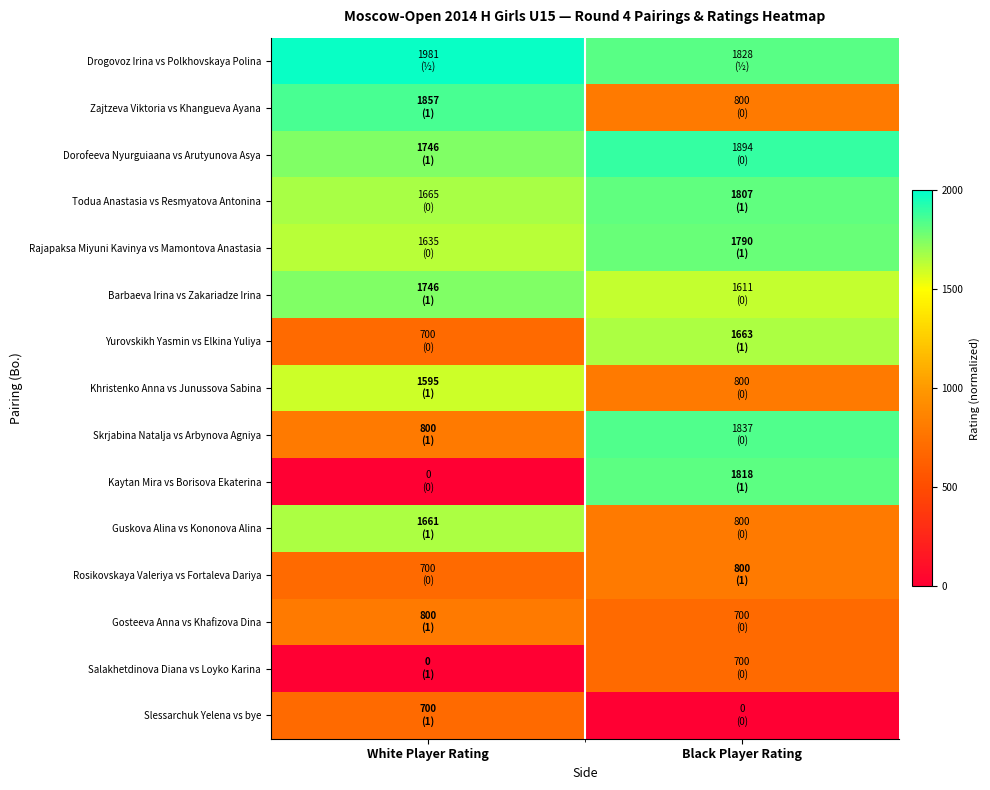

Rank the series at Black Player Rating from highest to lowest value.

Dorofeeva Nyurguiaana vs Arutyunova Asya, Skrjabina Natalja vs Arbynova Agniya, Drogovoz Irina vs Polkhovskaya Polina, Kaytan Mira vs Borisova Ekaterina, Todua Anastasia vs Resmyatova Antonina, Rajapaksa Miyuni Kavinya vs Mamontova Anastasia, Yurovskikh Yasmin vs Elkina Yuliya, Barbaeva Irina vs Zakariadze Irina, Zajtzeva Viktoria vs Khangueva Ayana, Khristenko Anna vs Junussova Sabina, Guskova Alina vs Kononova Alina, Rosikovskaya Valeriya vs Fortaleva Dariya, Gosteeva Anna vs Khafizova Dina, Salakhetdinova Diana vs Loyko Karina, Slessarchuk Yelena vs bye